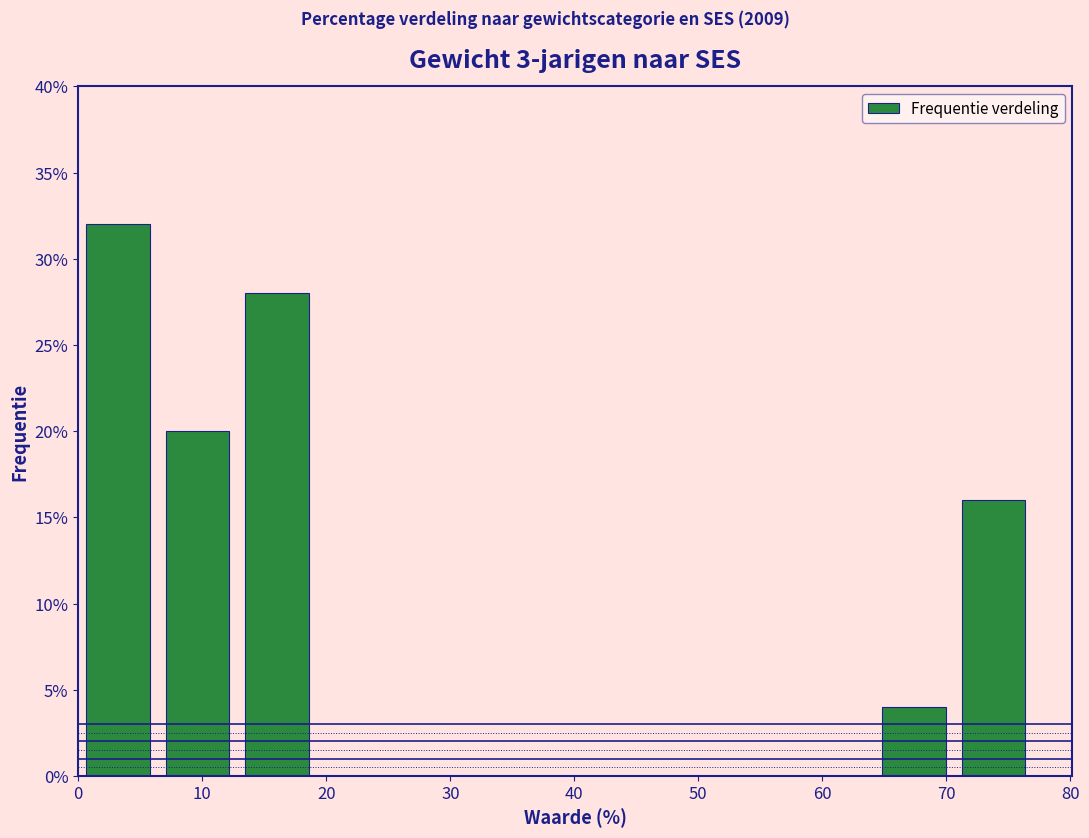

Reading left to right, transcribe this chart: for each bar, give the range it covers on the x-axis and its height. Neither the bar edges nor the heights are printed on the chart, so give them approximately, as read against the axes.

0 to 6: 32
6 to 13: 20
13 to 19: 28
19 to 26: 0
26 to 32: 0
32 to 39: 0
39 to 45: 0
45 to 51: 0
51 to 58: 0
58 to 64: 0
64 to 71: 4
71 to 77: 16